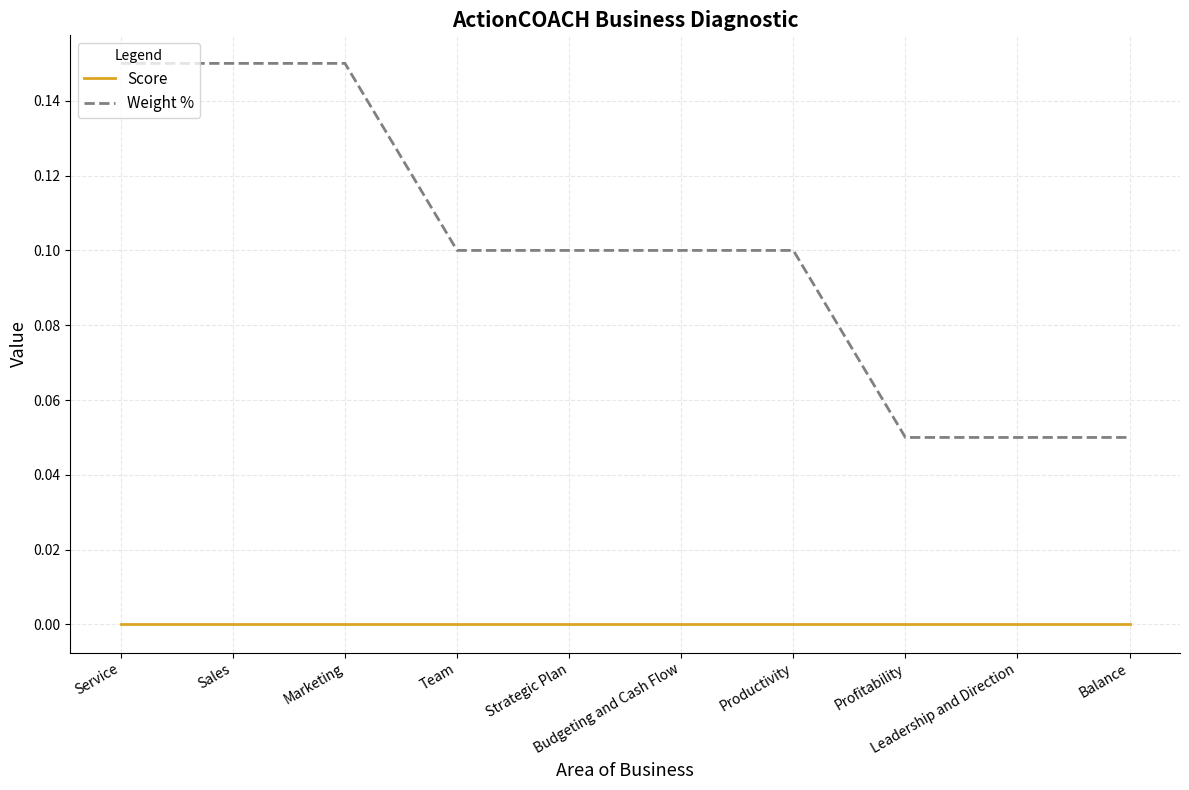

Which series has the largest range (max minus min)?

Weight %